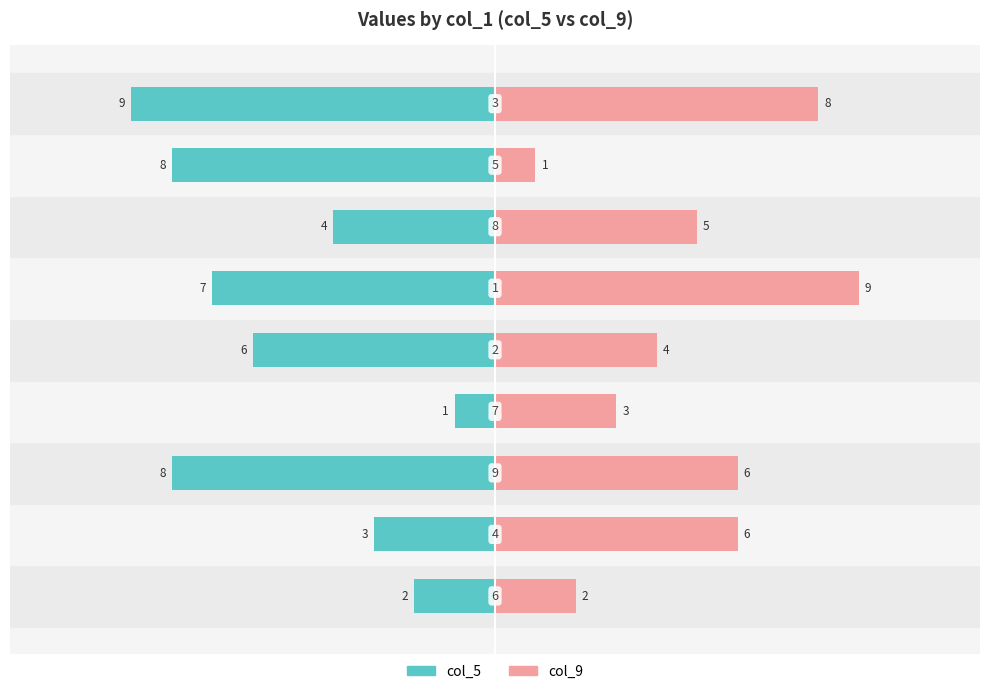

Which series changed the most between 0 and 8?

col_5